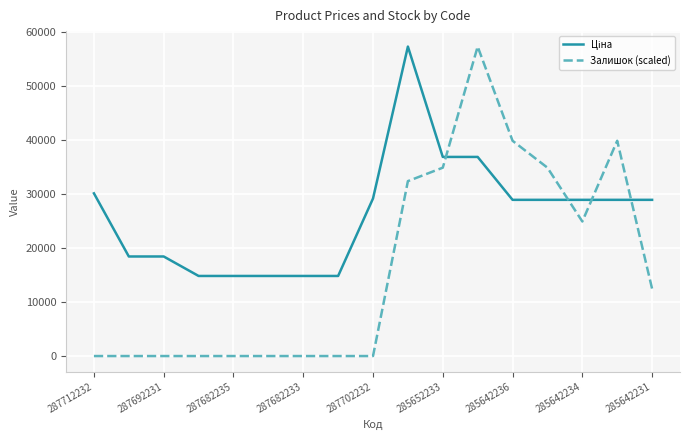

Which series has the largest range (max minus min)?

Залишок (scaled)